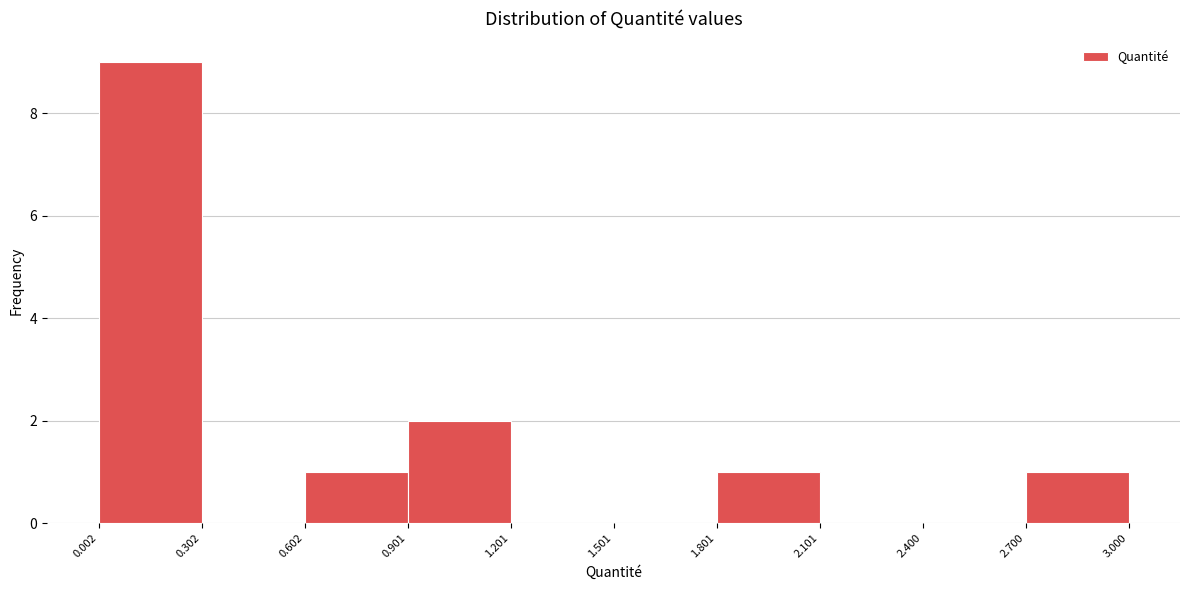

How tall is the bar that spans 1.801 to 2.101 on the x-axis? The values are not printed on the chart, so give them approximately, as read against the axis.

1